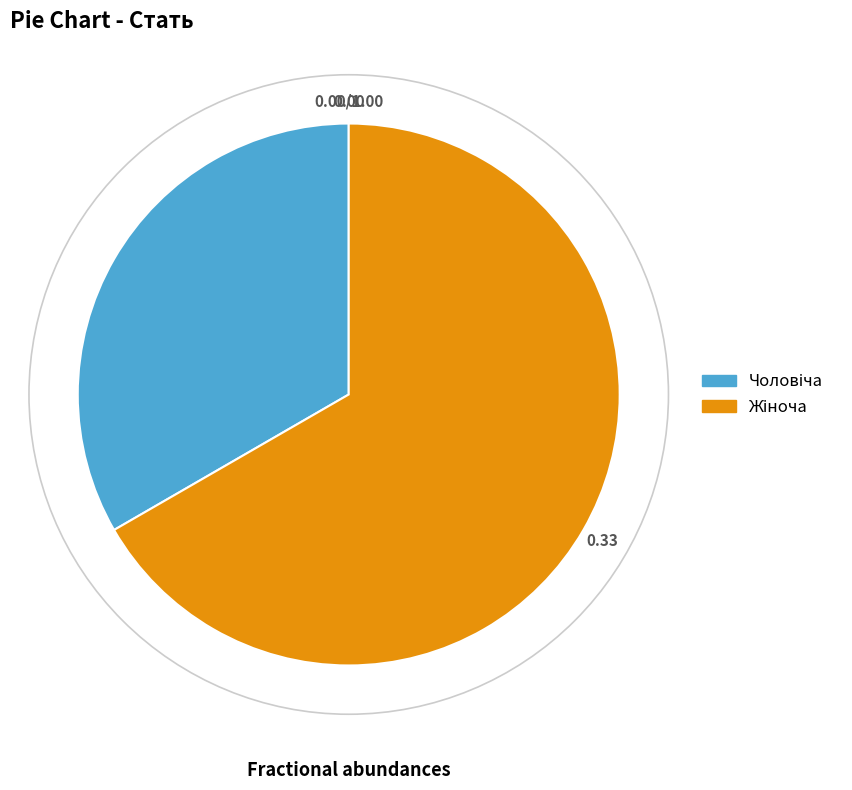

Is there a majority slice in this chart?

Yes